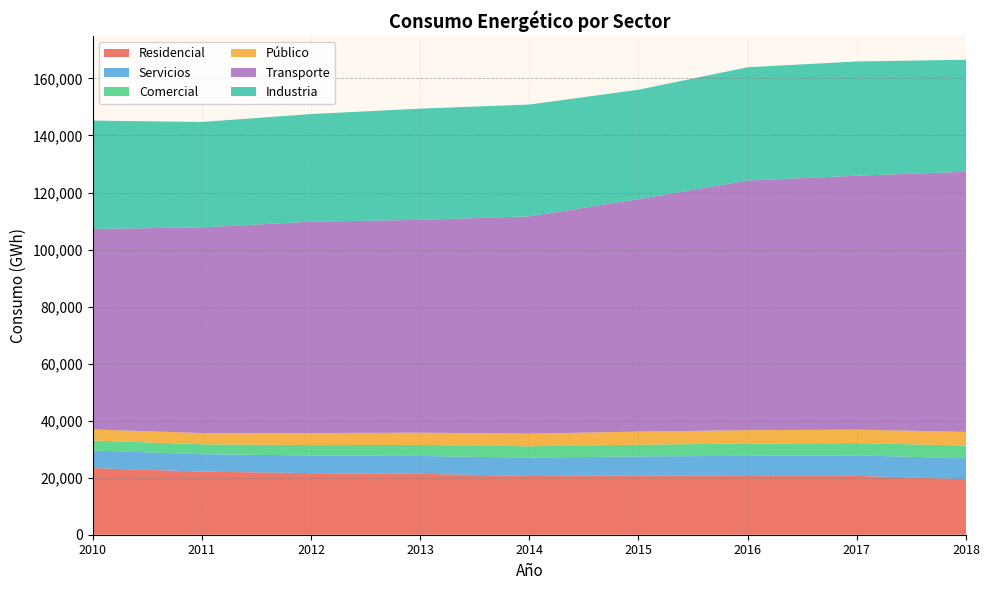

Reading left to right, transcribe all the data shown in this chart.

Residencial: 23382	22139	21586	21366	20603	20791	20620	20652	19481
Servicios: 6146	6087	6206	6246	6417	6671	7042	7175	7303
Comercial: 3513	3479	3636	3870	3980	4114	4306	4322	4464
Público: 3869	3951	4230	4296	4454	4575	4687	4690	4803
Transporte: 70319	72109	74111	74637	76186	81526	87538	89061	91231
Industria: 37995	36973	37740	38994	39206	38368	39728	40047	39262